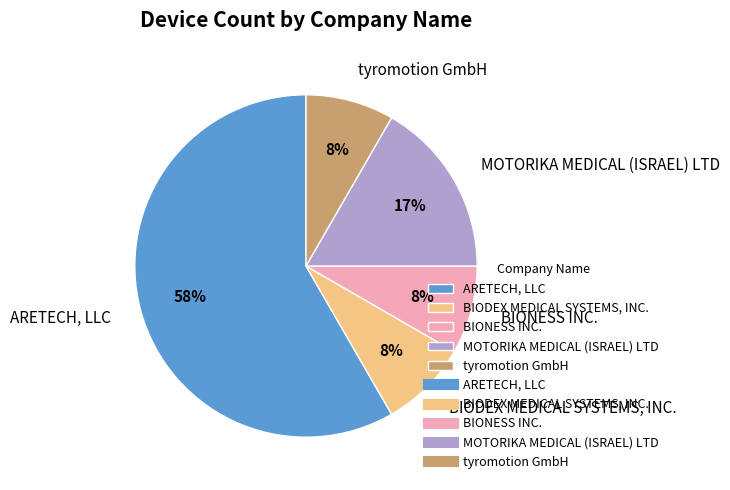

Is there any slice that represents more than half of the pie?

Yes